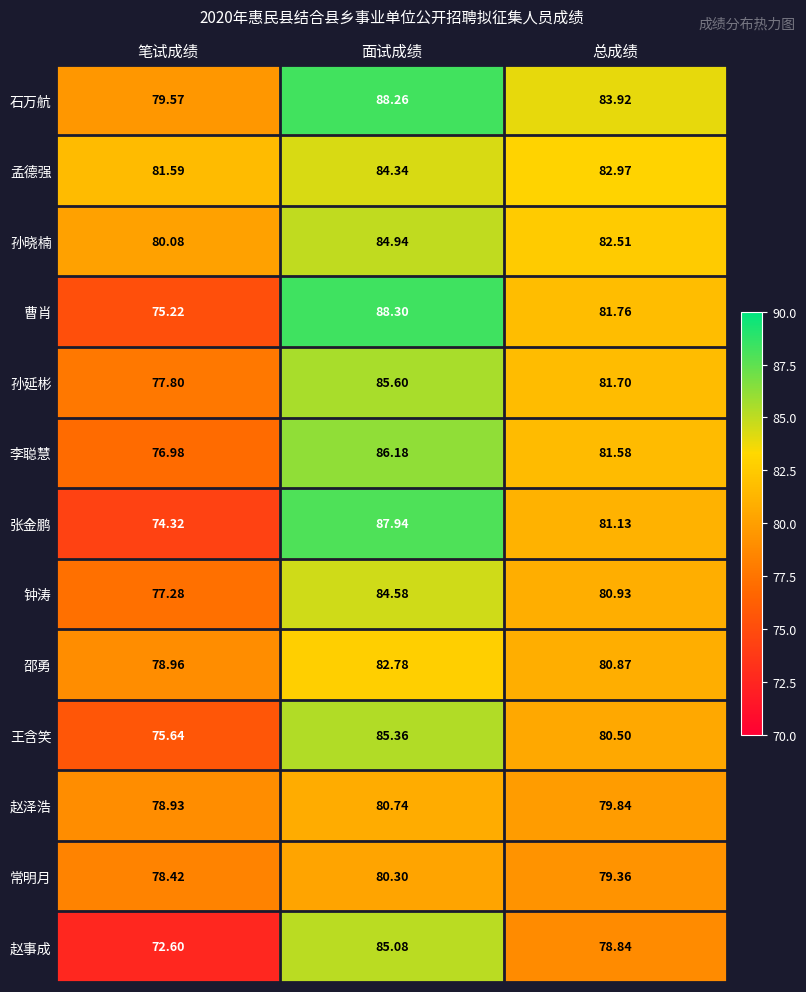

What is the total value across all series at 面试成绩?

1104.4